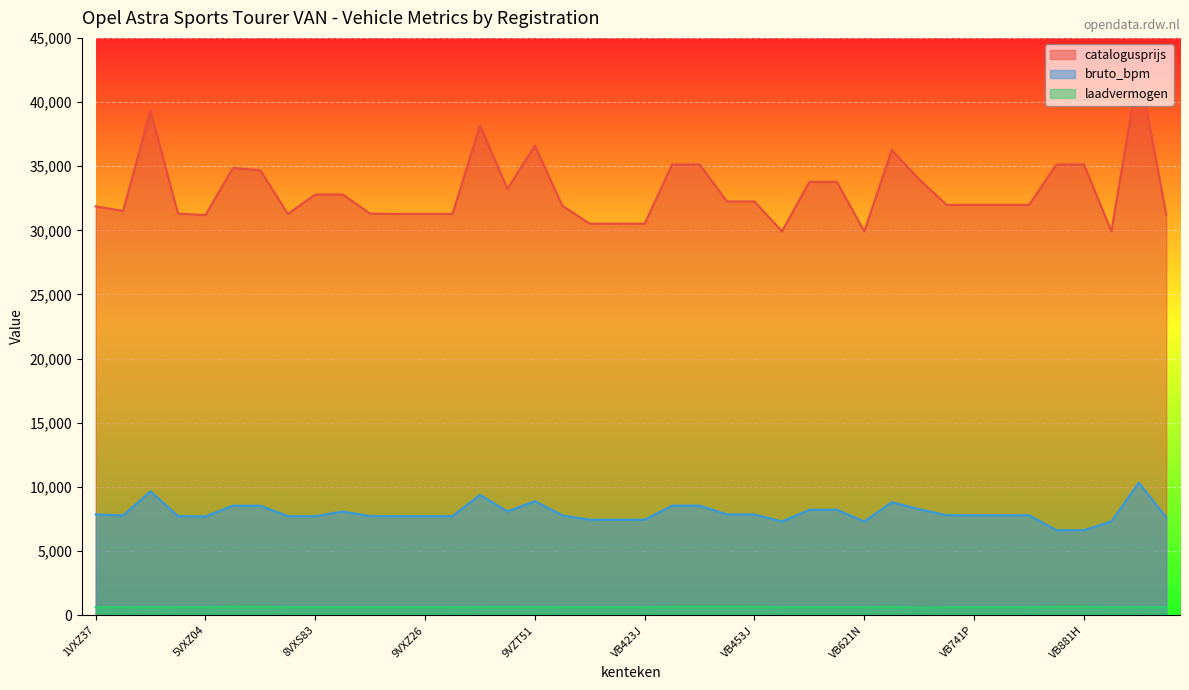

How many categories are shown in the chart?

40